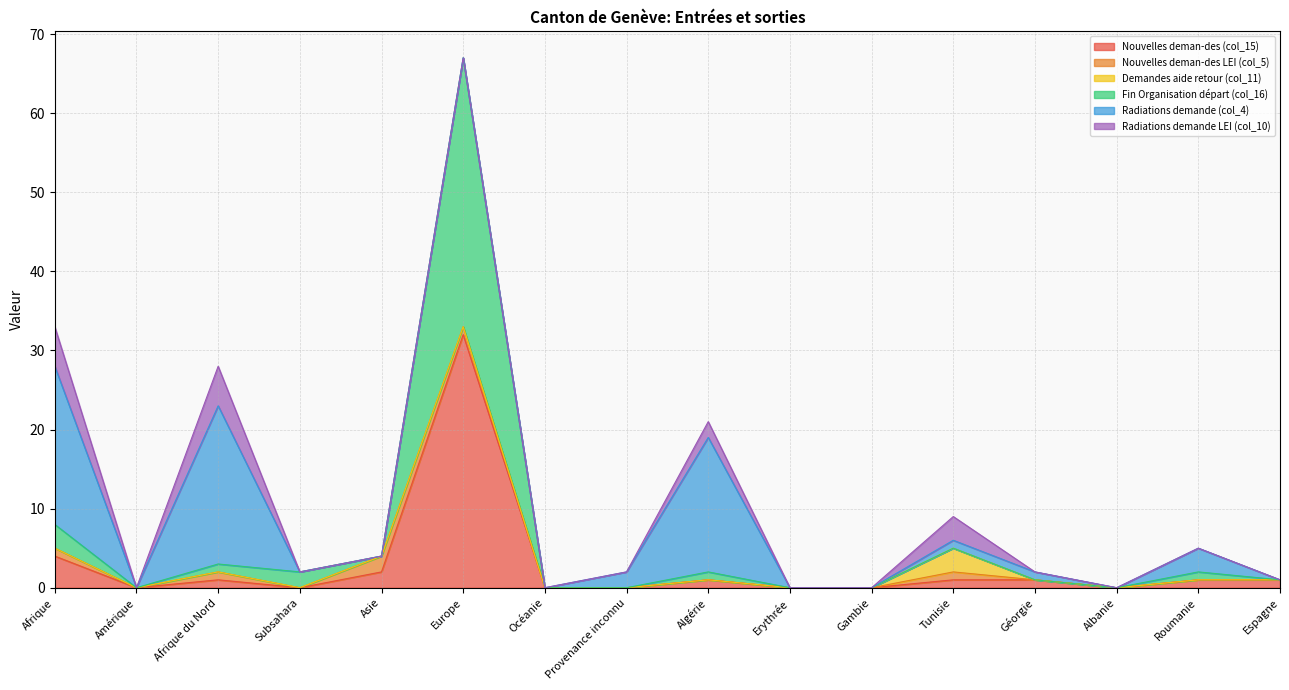

Which series changed the most between Amérique and Gambie?

Nouvelles deman-des (col_15)